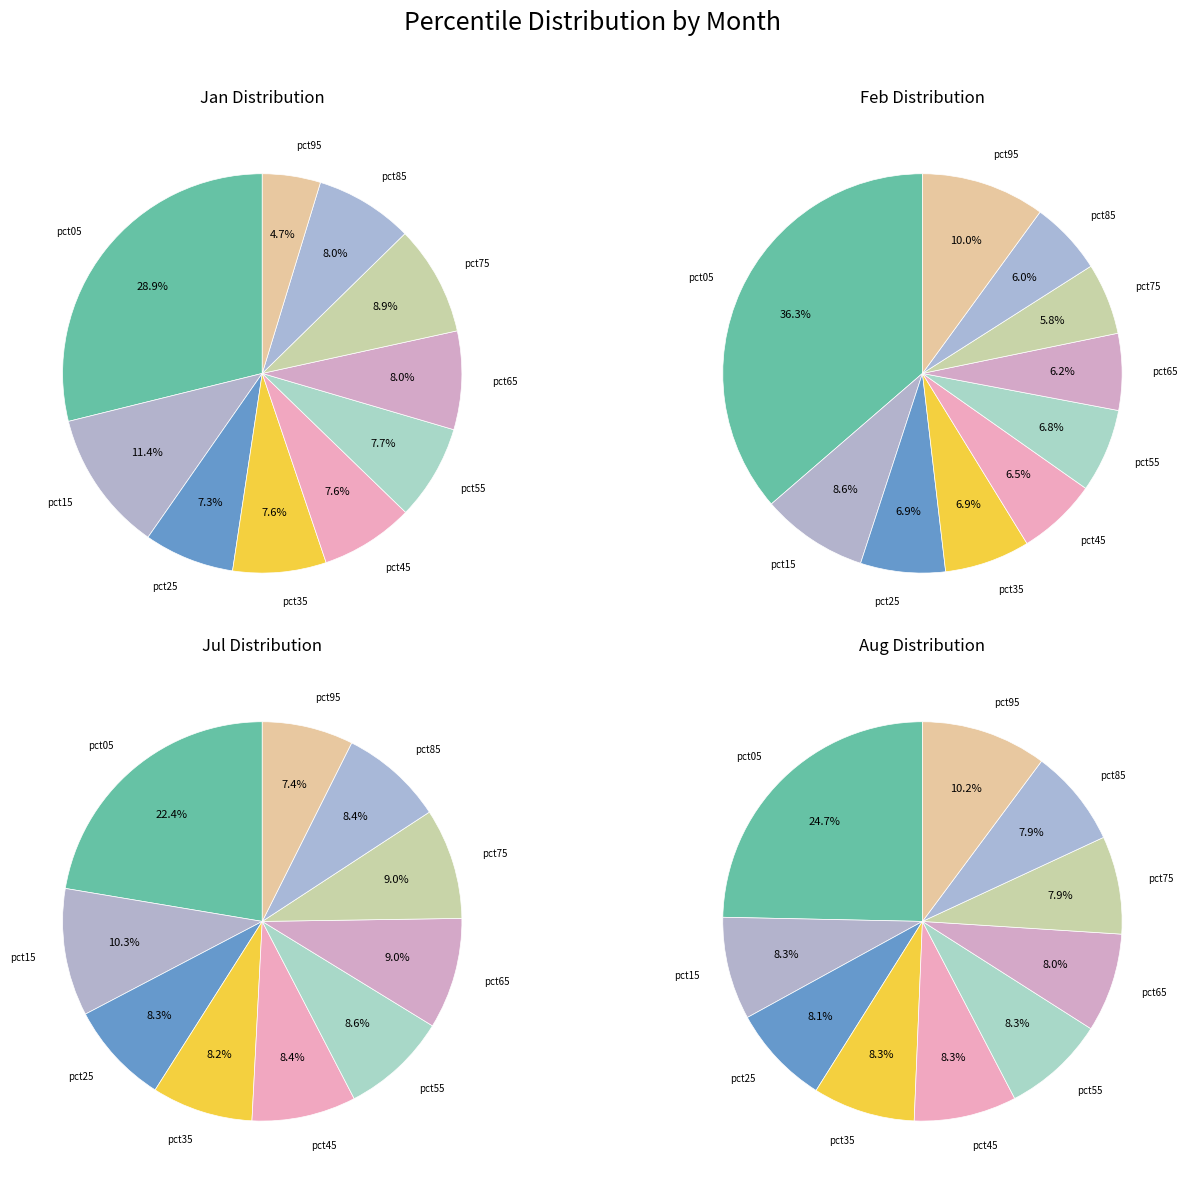

Which series has the largest range (max minus min)?

Jan